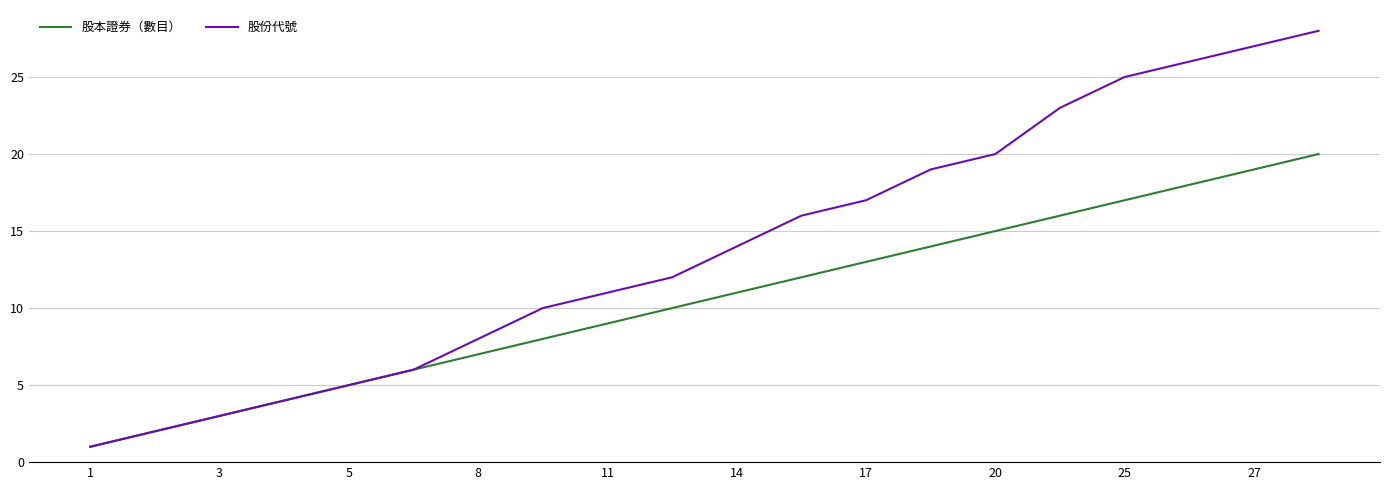

Rank the series by their average value, from lowest to highest.

股本證券（數目）, 股份代號